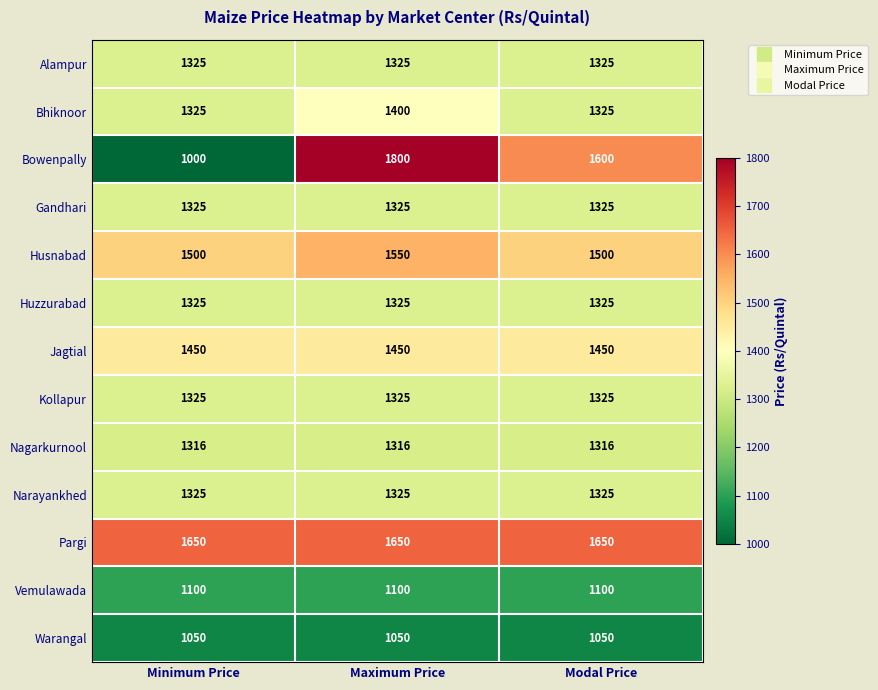

Is the value of Kollapur at Maximum Price greater than the value of Nagarkurnool at Maximum Price?

Yes